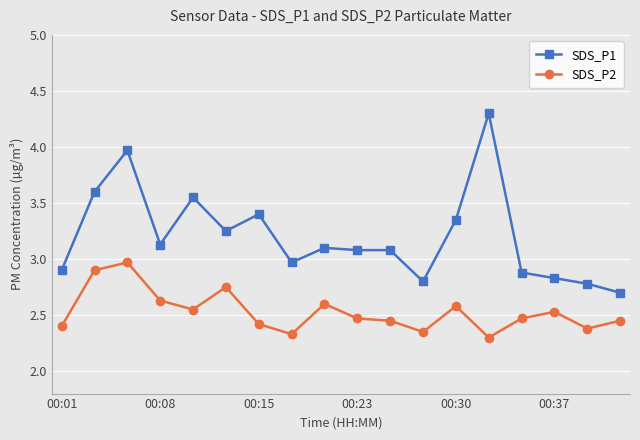

True or false: SDS_P2 has more than 2 interior local peaks.

True